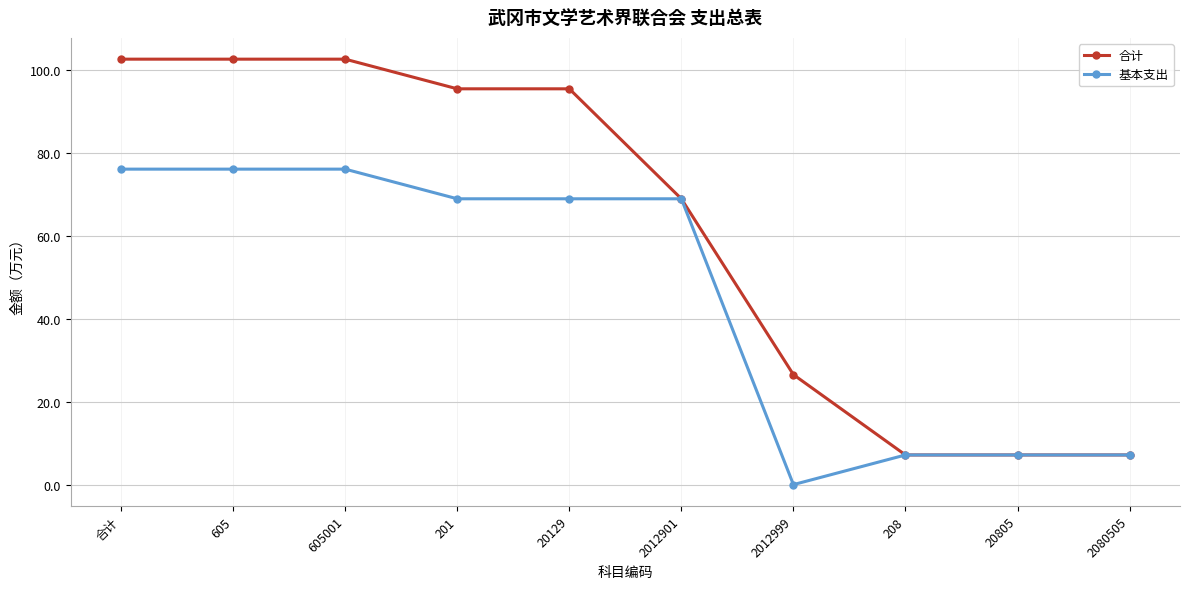

What is the maximum value for 合计?

102.5